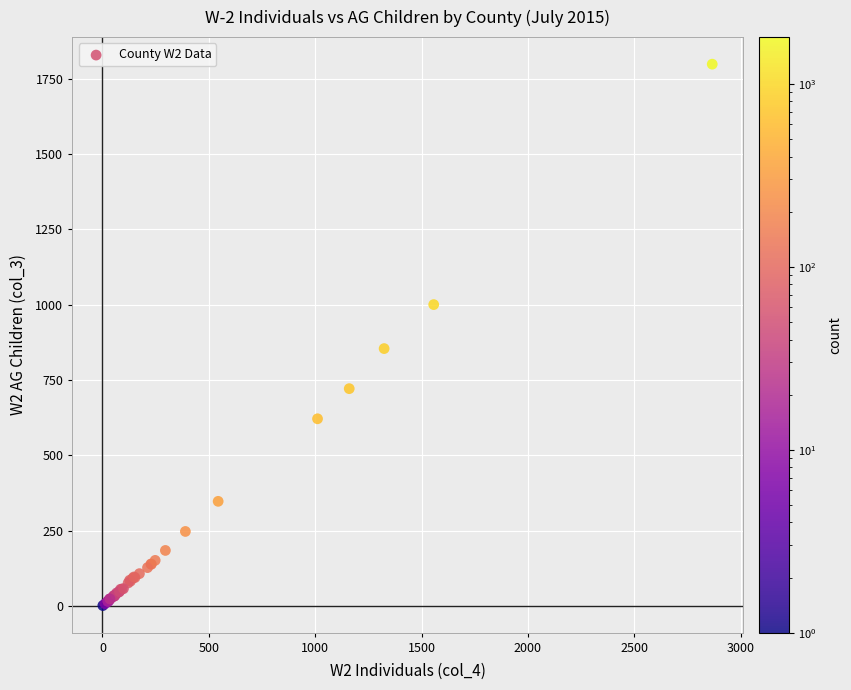

What Y value in the scatter plot is closest to 899?

854